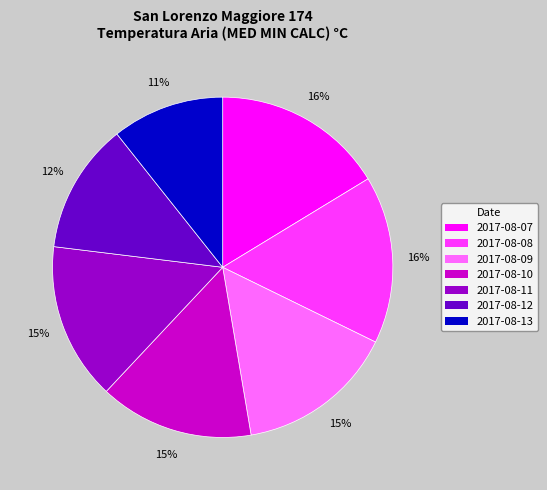

To the nearest percent, what portion does 2017-08-12 represent?

12%